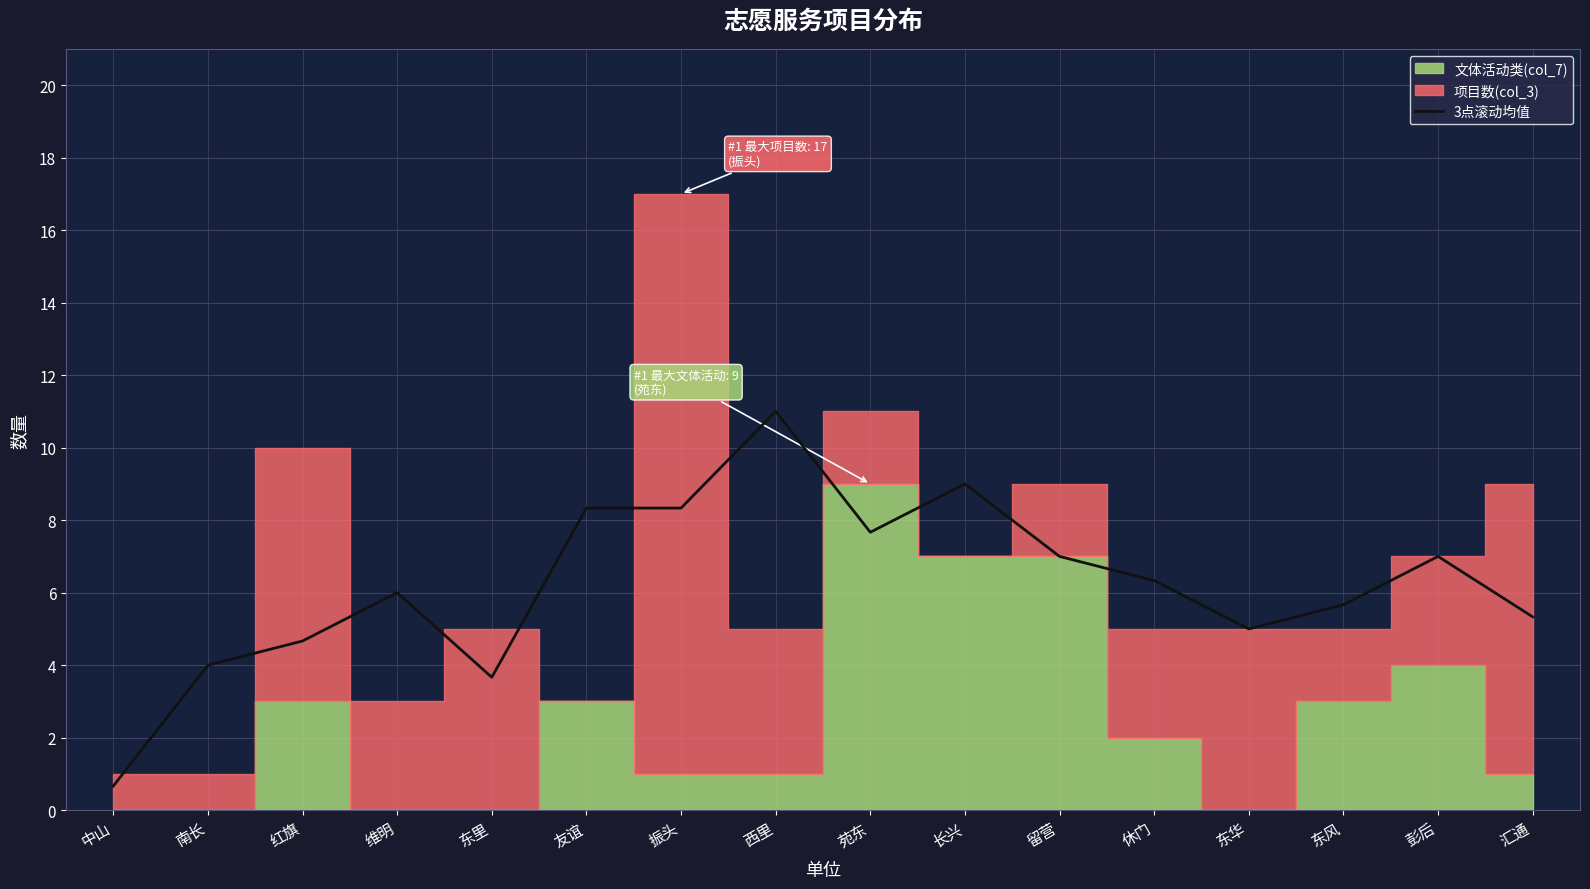

Reading right to left, extract all data points from this chart.

5.3	7.0	5.7	5.0	6.3	7.0	9.0	7.7	11.0	8.3	8.3	3.7	6.0	4.7	4.0	0.7